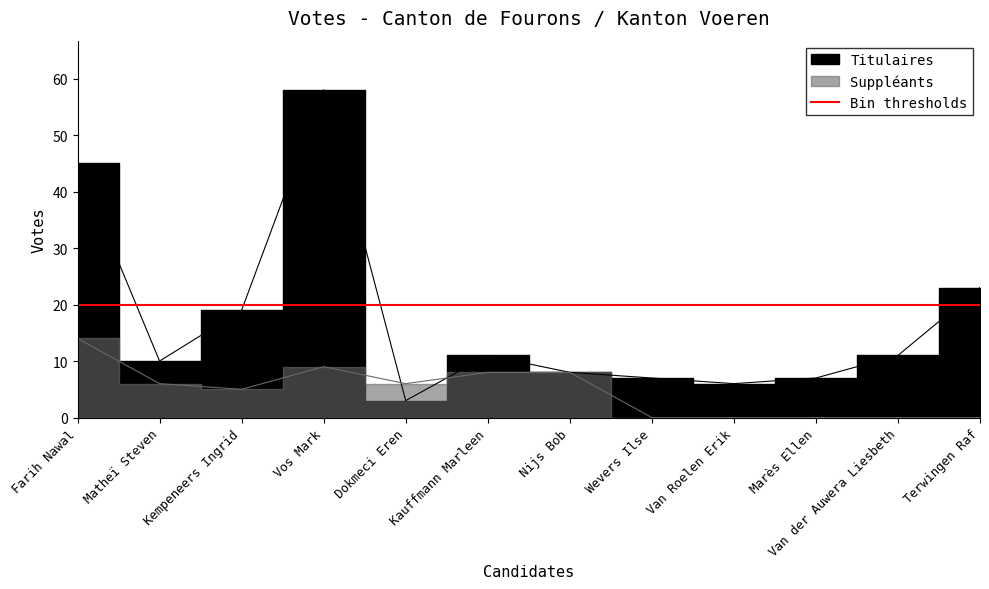

What is the difference between the highest and lowest values at Marès Ellen?

7